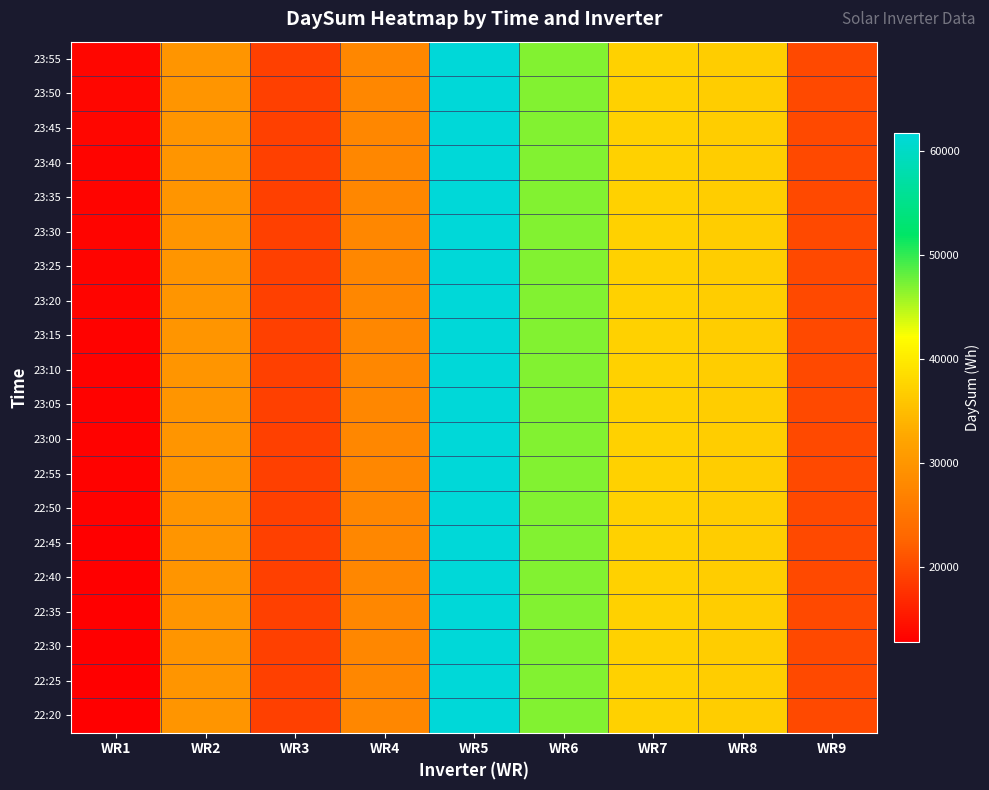

Between WR2 and WR3, which series saw the biggest shift?

23:55